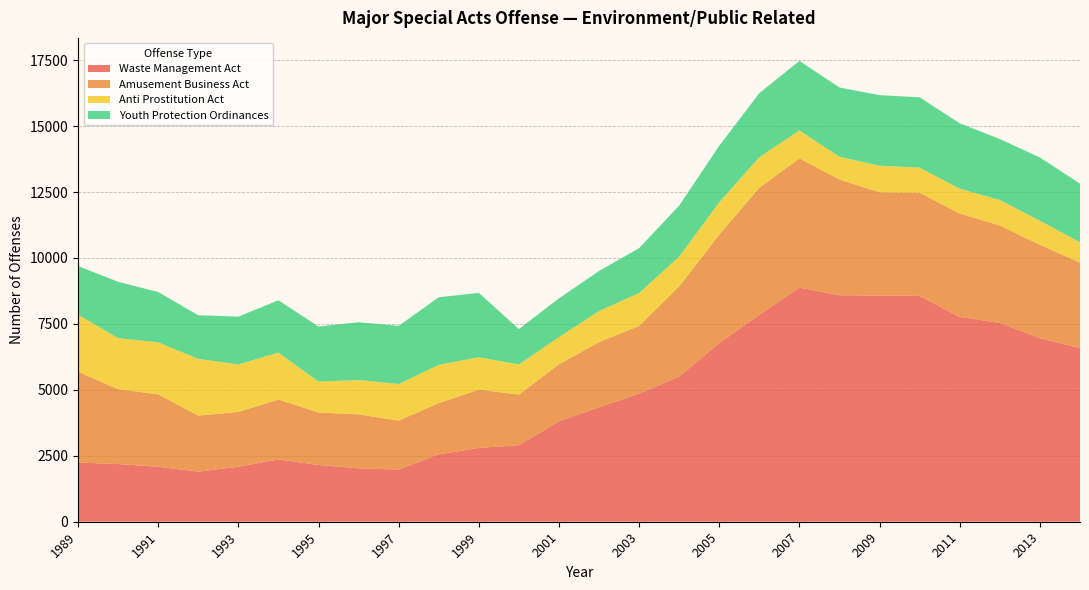

Reading right to left, list all the values displayed in this chart.

Waste Management Act: 2014=6585	2013=6959	2012=7536	2011=7765	2010=8562	2009=8576	2008=8587	2007=8879	2006=7850	2005=6777	2004=5508	2003=4855	2002=4341	2001=3811	2000=2902	1999=2800	1998=2554	1997=1980	1996=2024	1995=2152	1994=2361	1993=2087	1992=1900	1991=2084	1990=2187	1989=2244
Amusement Business Act: 2014=3240	2013=3541	2012=3697	2011=3922	2010=3913	2009=3915	2008=4387	2007=4900	2006=4814	2005=4111	2004=3418	2003=2570	2002=2469	2001=2157	2000=1918	1999=2209	1998=1942	1997=1854	1996=2048	1995=1991	1994=2271	1993=2076	1992=2123	1991=2746	1990=2839	1989=3446
Anti Prostitution Act: 2014=773	2013=914	2012=967	2011=941	2010=950	2009=1010	2008=861	2007=1060	2006=1162	2005=1225	2004=1128	2003=1247	2002=1180	2001=1032	2000=1145	1999=1226	1998=1454	1997=1387	1996=1301	1995=1172	1994=1782	1993=1800	1992=2152	1991=1972	1990=1937	1989=2164
Youth Protection Ordinances: 2014=2222	2013=2397	2012=2310	2011=2480	2010=2667	2009=2673	2008=2629	2007=2633	2006=2427	2005=2143	2004=1935	2003=1702	2002=1518	2001=1469	2000=1341	1999=2442	1998=2560	1997=2206	1996=2190	1995=2087	1994=1982	1993=1814	1992=1654	1991=1906	1990=2136	1989=1840